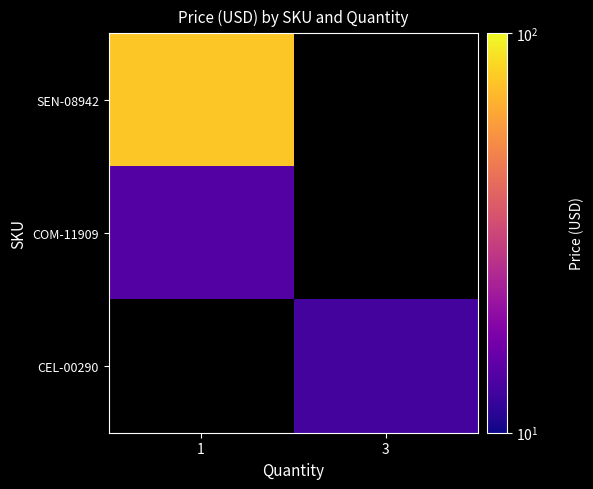

At which label does COM-11909 reach its peak?

1